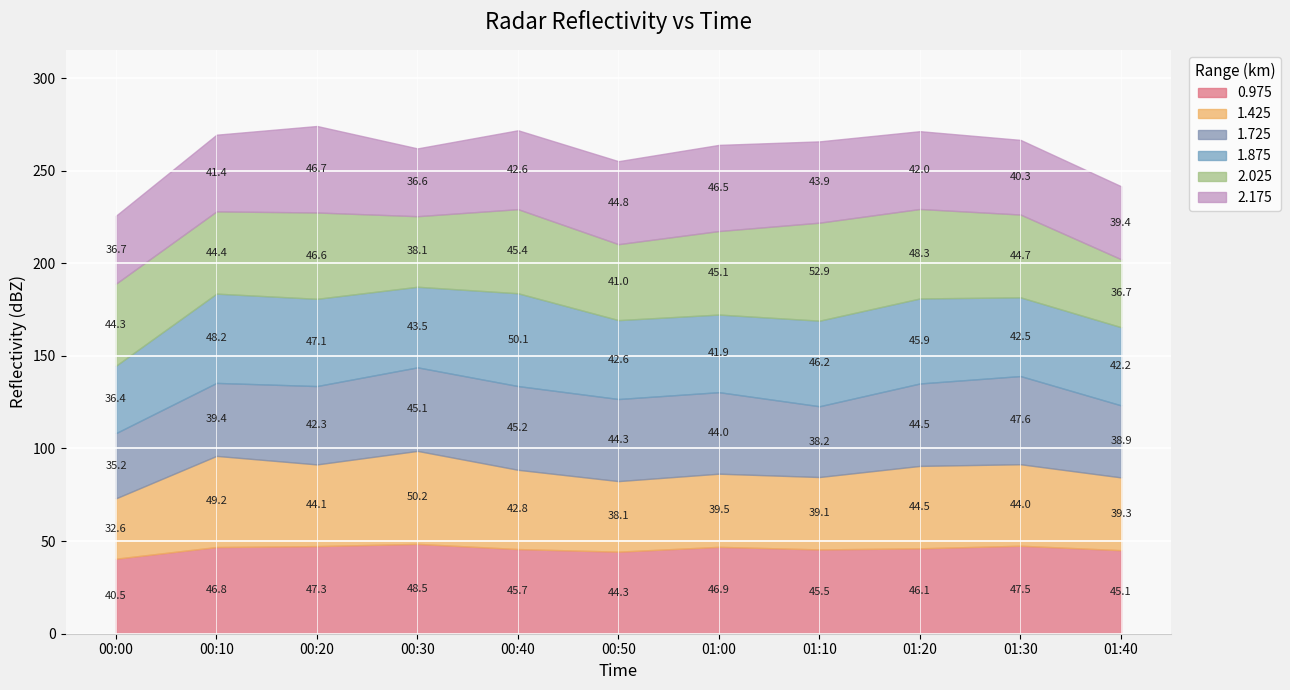

What is the highest value of the 1.875 series?

50.1